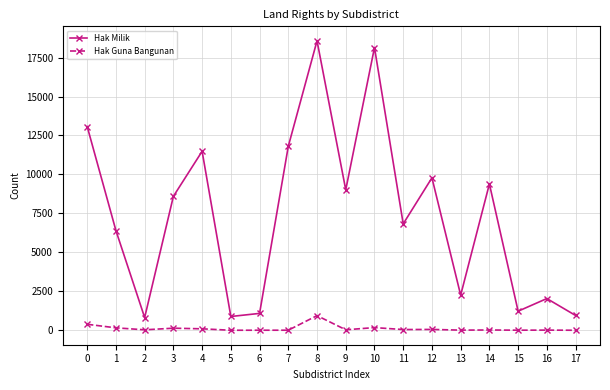

At how many categories does at least one series exceed 14581?

2